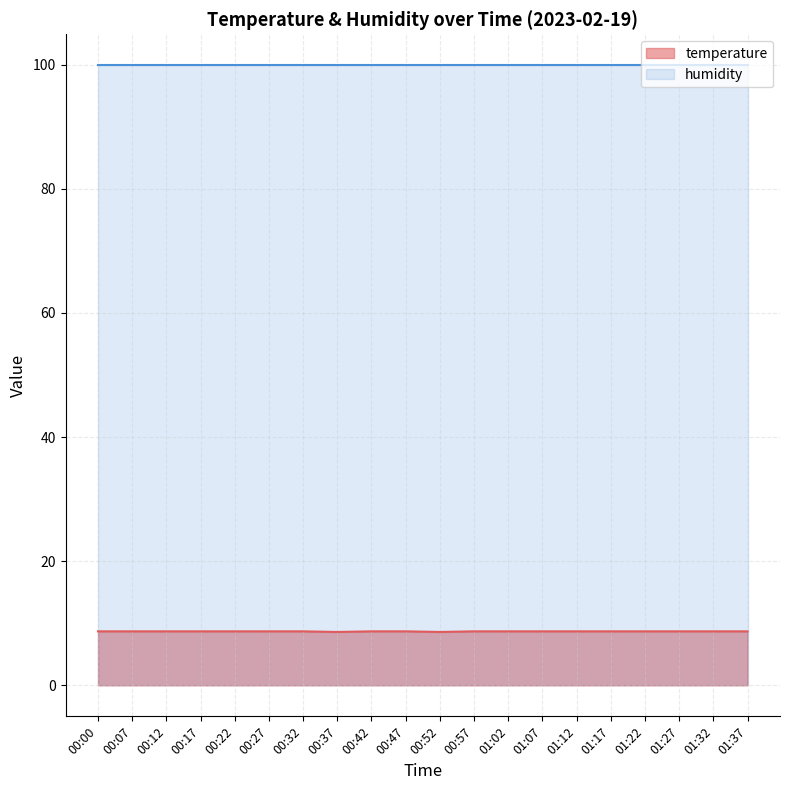

Does the chart display data point markers on the line(s)?

No